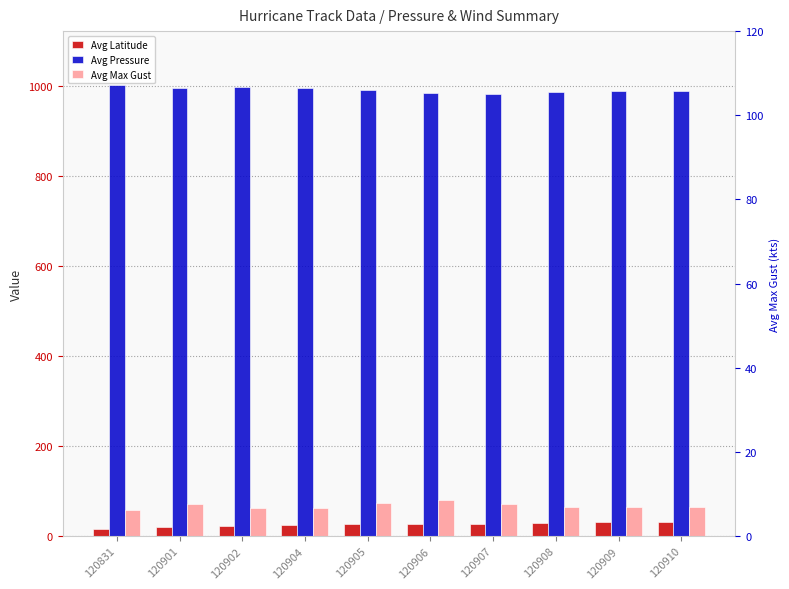

At which label does Avg Pressure first exceed 990?

120831